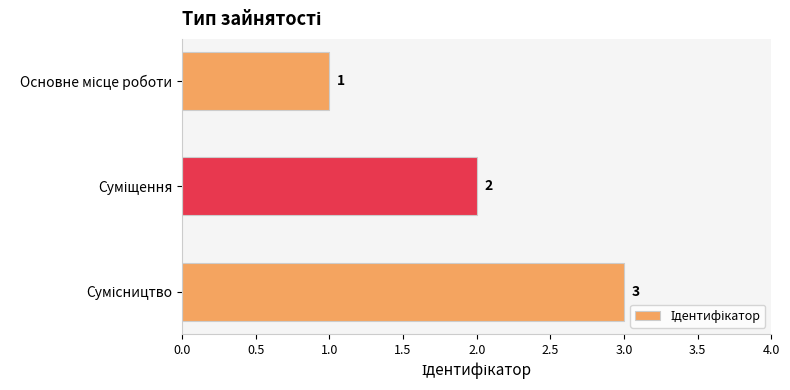

Count the values in the range 1 to 3.

3